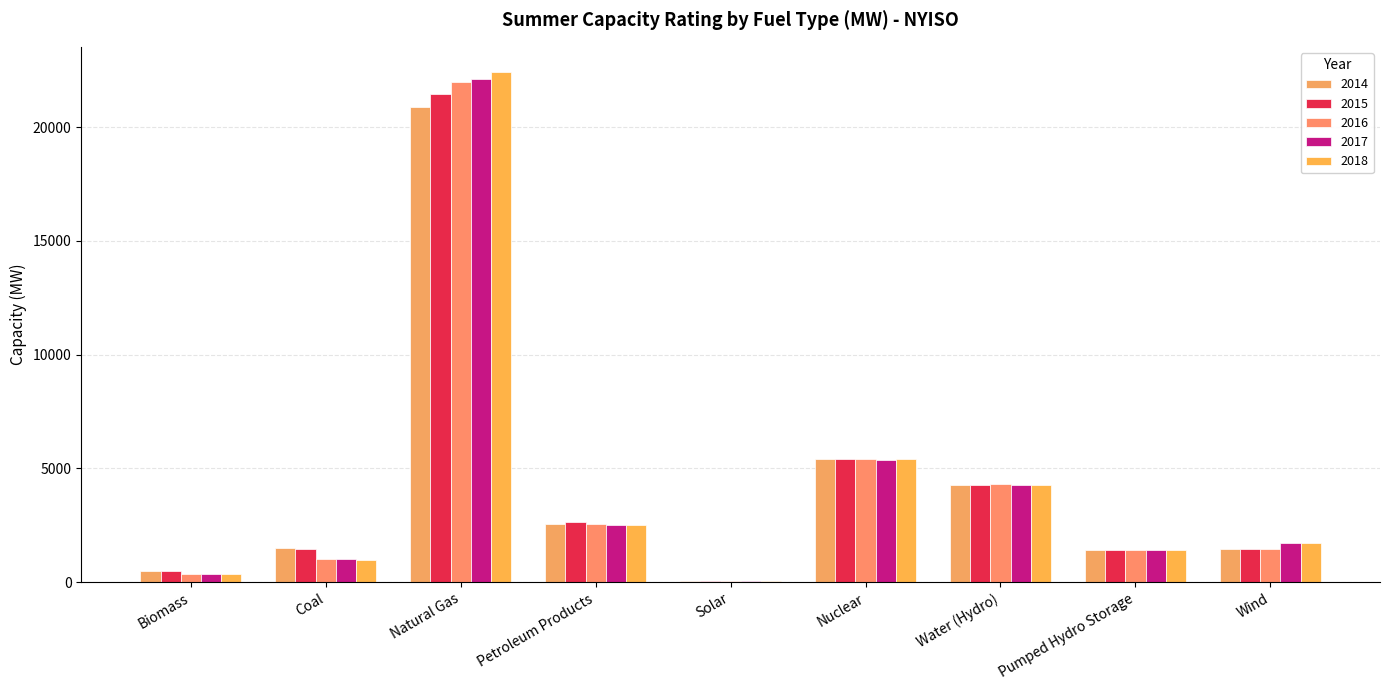

Which category has the highest value in the 2018 series?

Natural Gas